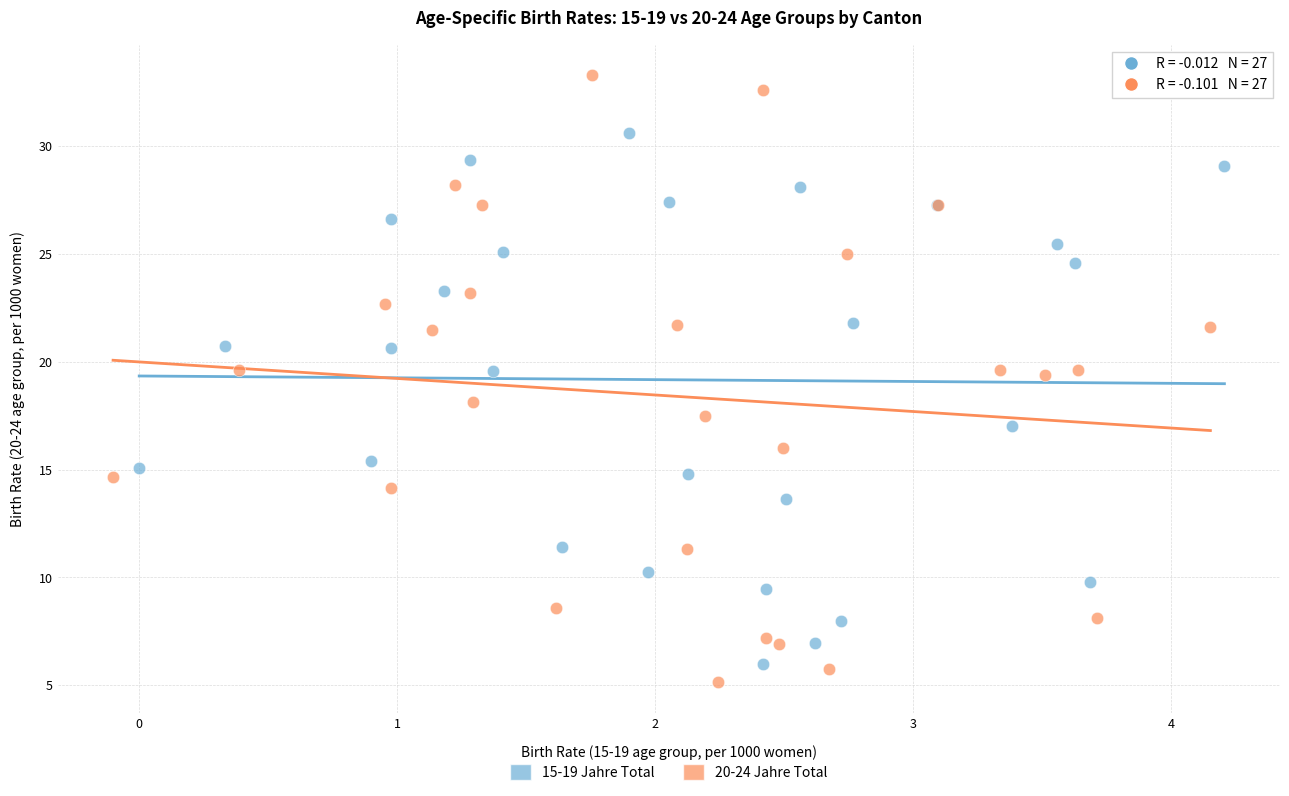

Which series has the largest Y range (max minus min)?

20-24 Jahre Total